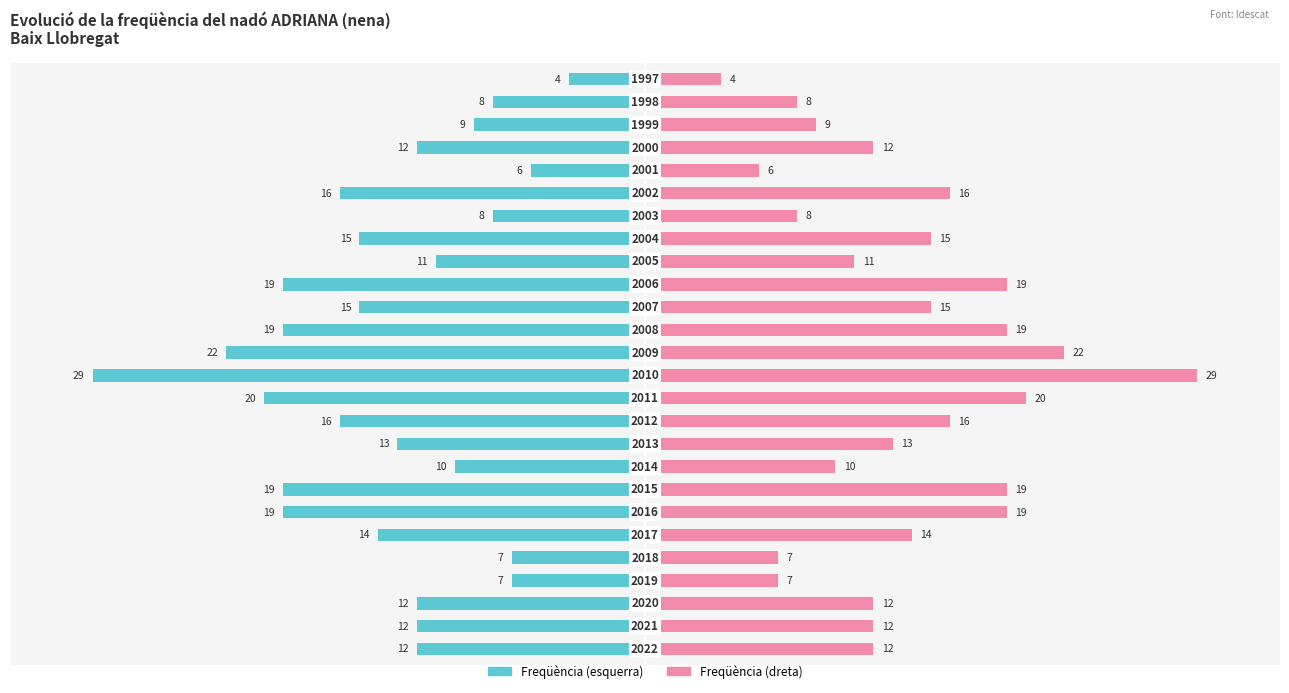

What are all the series names shown in the legend?

Freqüència (esquerra), Freqüència (dreta)